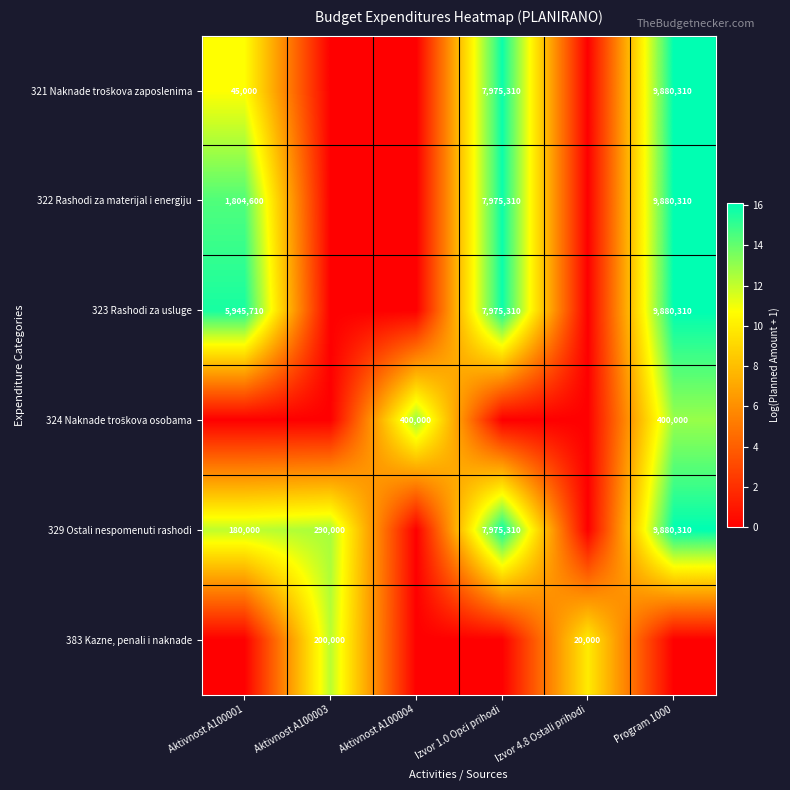

Is it true that 329 Ostali nespomenuti rashodi equals 4673062 at Program 1000?

False